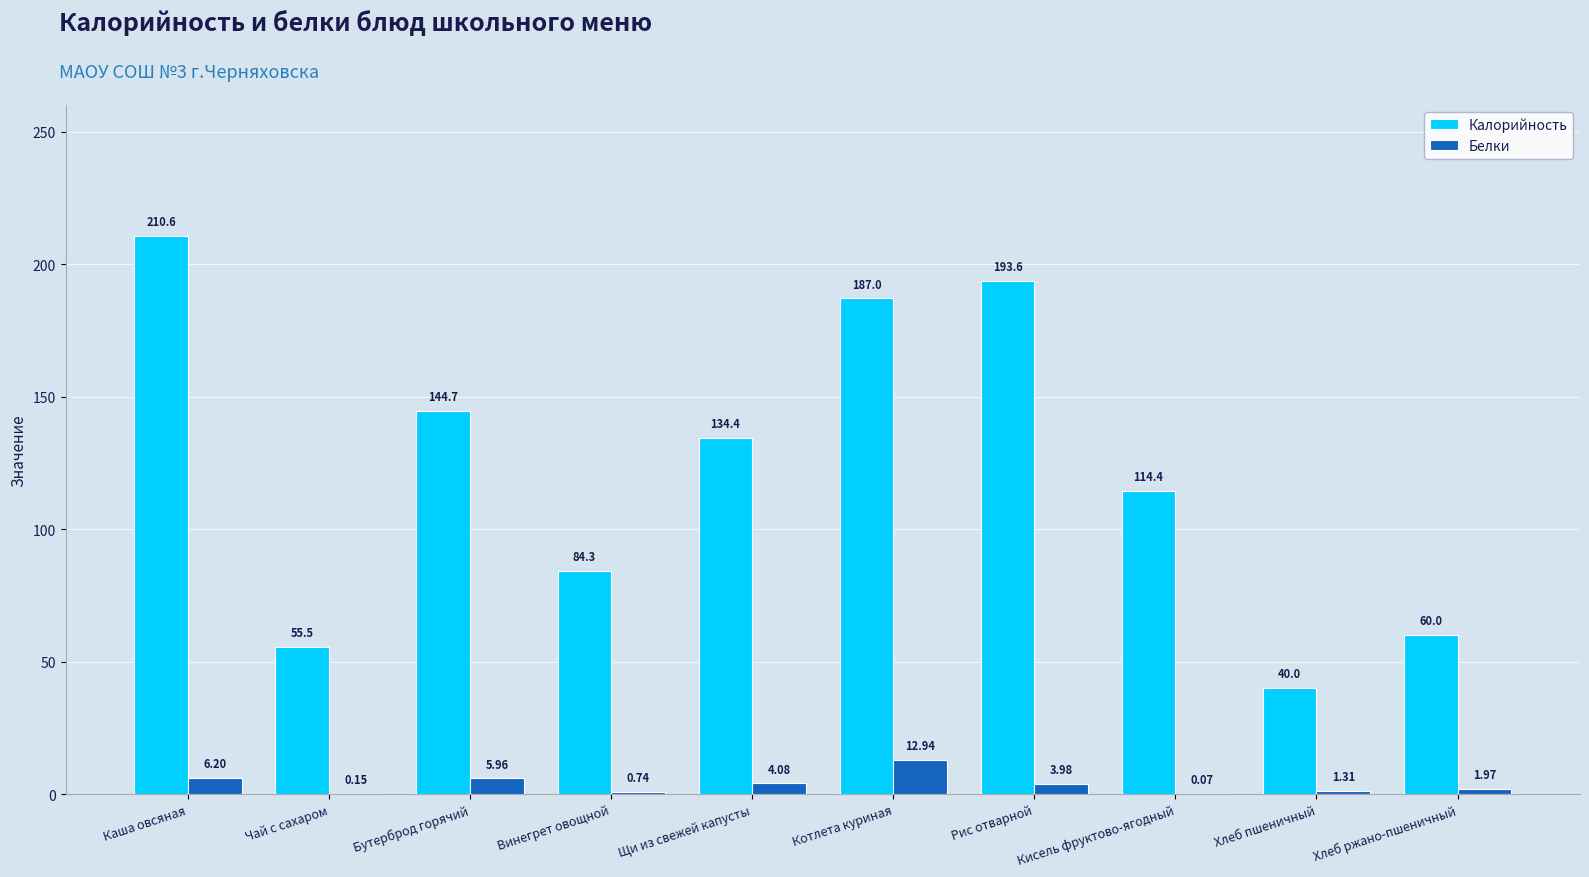

Between Бутерброд горячий and Кисель фруктово-ягодный, which series saw the biggest shift?

Калорийность